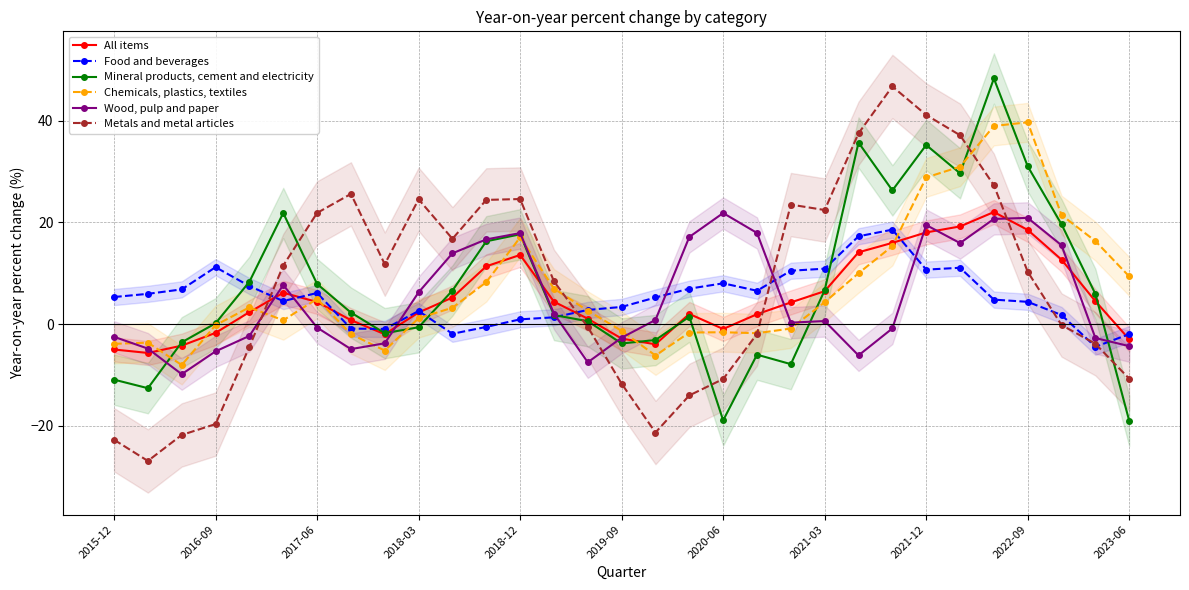

At which category is the sum across all series the highest?

26